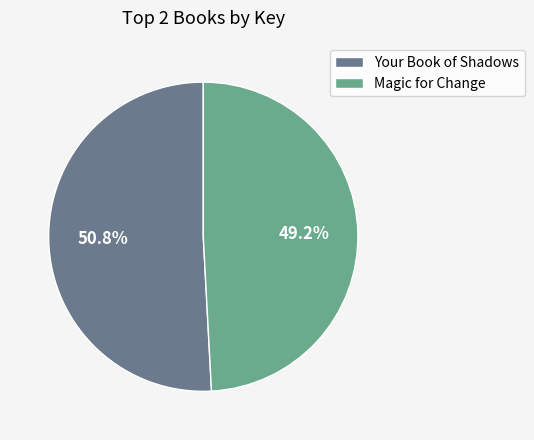

True or false: Your Book of Shadows accounts for 51% of the total.

True